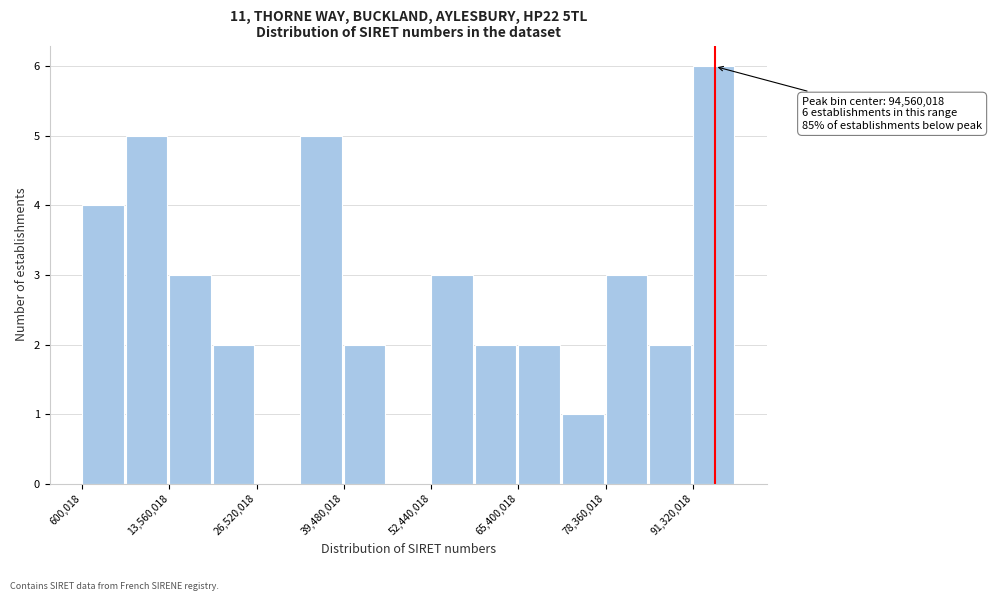

Around what value on the x-axis is the tallest bar? Give the approximate position of its centre, as read against the axis.

94000000